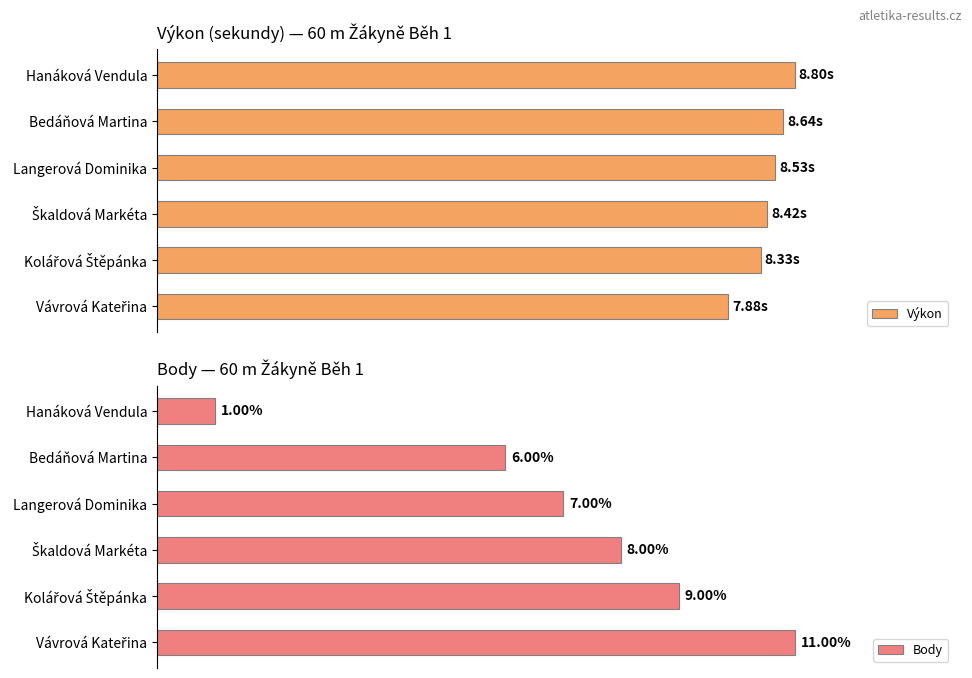

Count the number of categories in the chart.

6